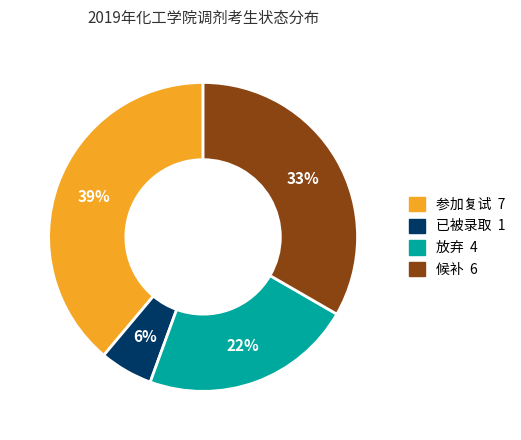

Does any single category account for the majority?

No